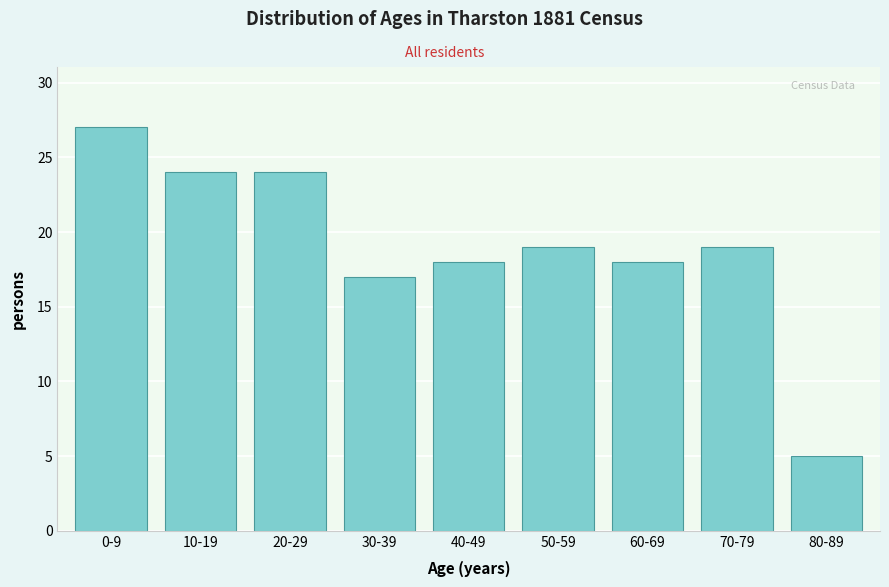

Reading left to right, extract all data points from this chart.

27	24	24	17	18	19	18	19	5